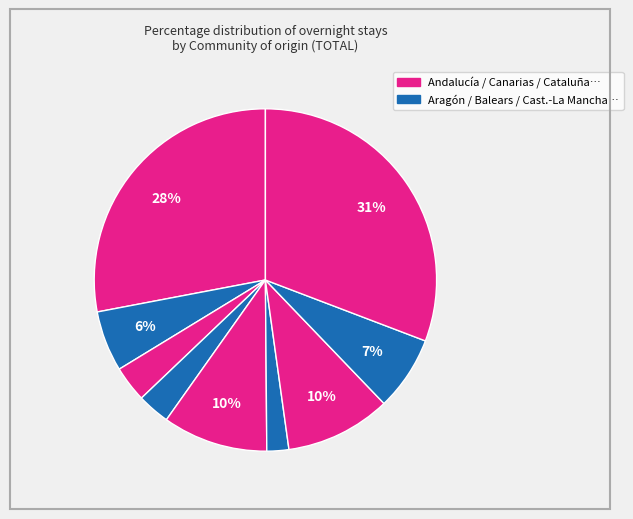

Does any single category account for the majority?

No